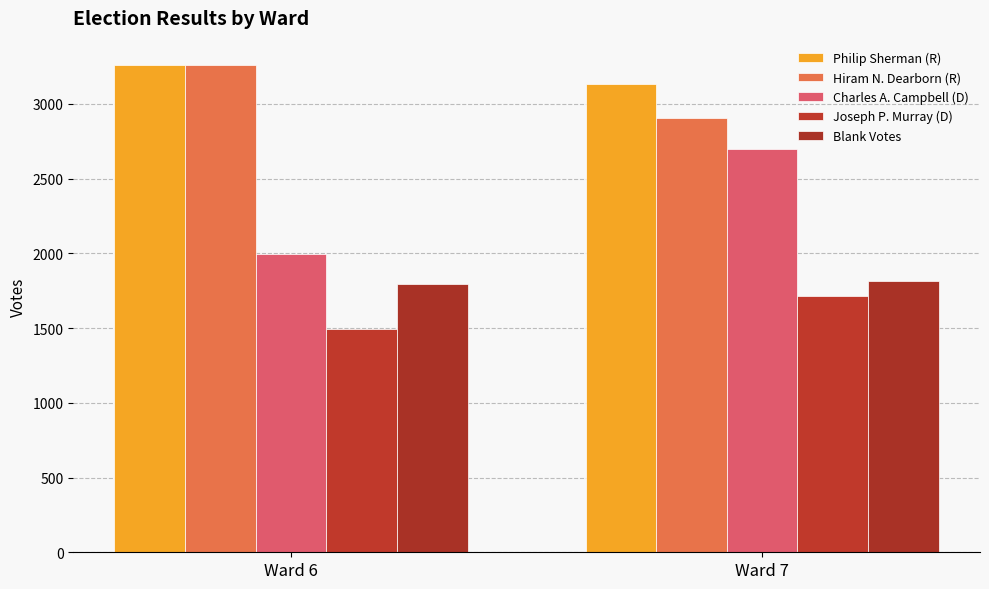

How many bars are there in total?

10